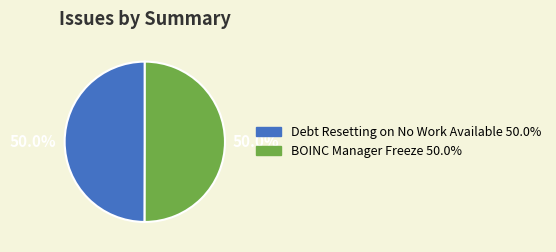

How many slices are in this pie chart?

2